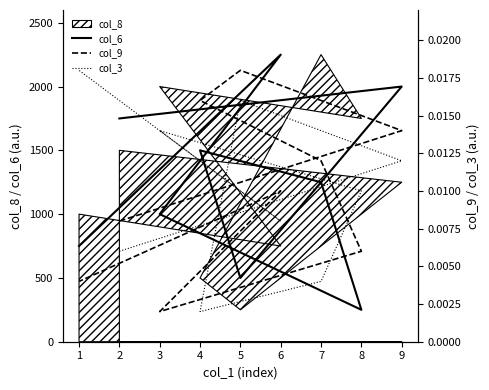

True or false: col_9 has more than 0 points higher than both neighbors.

True